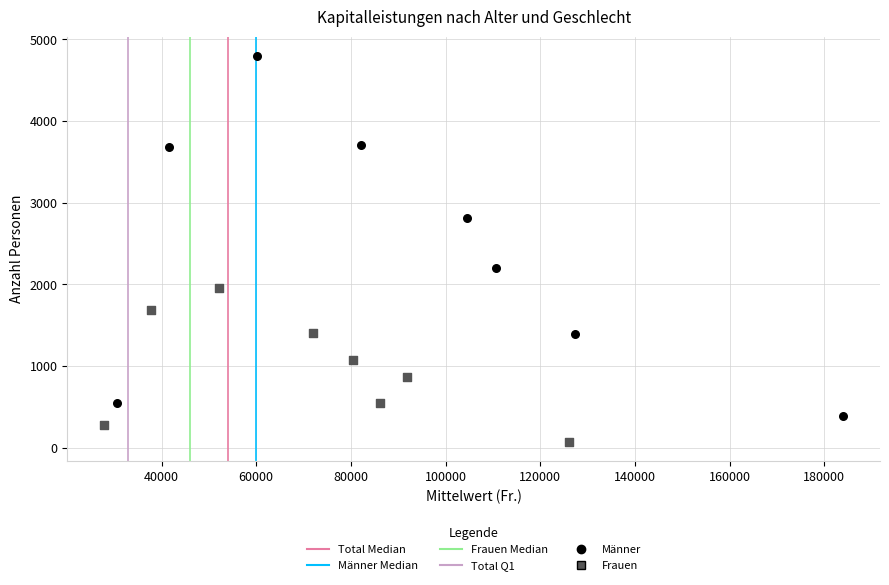

Which series contains the lowest Y value?

Frauen